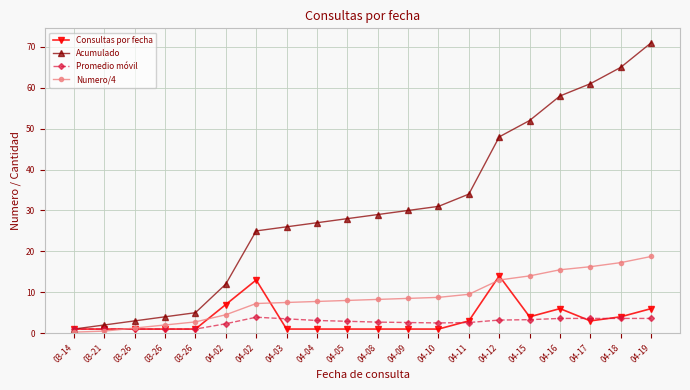

Reading left to right, what are all the values shown in this chart?

Consultas por fecha: 03-14=1.0	03-21=1.0	03-26=1.0	03-26=1.0	03-26=1.0	04-02=7.0	04-02=13.0	04-03=1.0	04-04=1.0	04-05=1.0	04-08=1.0	04-09=1.0	04-10=1.0	04-11=3.0	04-12=14.0	04-15=4.0	04-16=6.0	04-17=3.0	04-18=4.0	04-19=6.0
Acumulado: 03-14=1.0	03-21=2.0	03-26=3.0	03-26=4.0	03-26=5.0	04-02=12.0	04-02=25.0	04-03=26.0	04-04=27.0	04-05=28.0	04-08=29.0	04-09=30.0	04-10=31.0	04-11=34.0	04-12=48.0	04-15=52.0	04-16=58.0	04-17=61.0	04-18=65.0	04-19=71.0
Promedio móvil: 03-14=1.0	03-21=1.0	03-26=1.0	03-26=1.0	03-26=1.0	04-02=2.3	04-02=3.9	04-03=3.5	04-04=3.1	04-05=2.9	04-08=2.7	04-09=2.6	04-10=2.5	04-11=2.6	04-12=3.2	04-15=3.3	04-16=3.6	04-17=3.6	04-18=3.6	04-19=3.6
Numero/4: 03-14=0.2	03-21=0.5	03-26=1.2	03-26=2.0	03-26=2.8	04-02=4.5	04-02=7.2	04-03=7.5	04-04=7.8	04-05=8.0	04-08=8.2	04-09=8.5	04-10=8.8	04-11=9.5	04-12=13.0	04-15=14.0	04-16=15.5	04-17=16.2	04-18=17.2	04-19=18.8